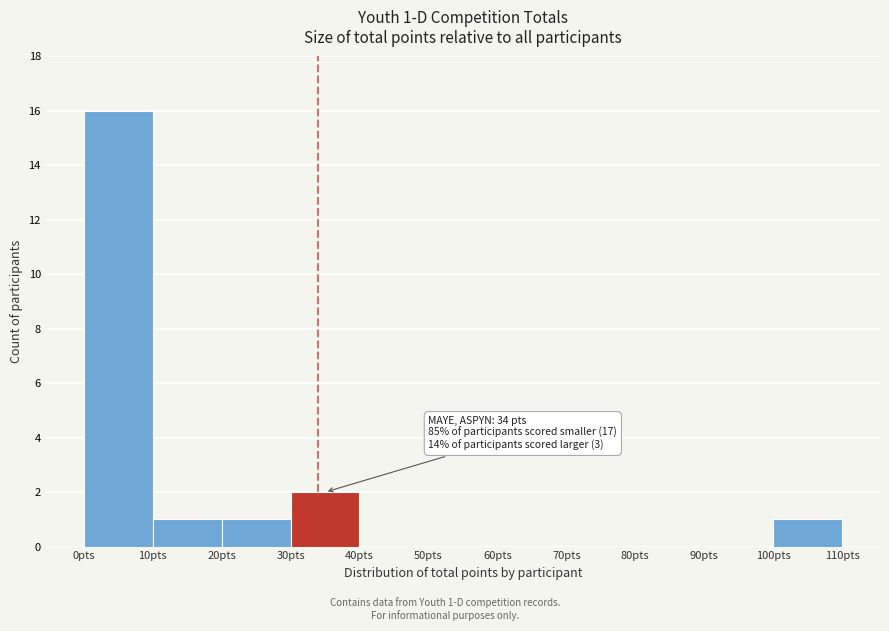

Over which range of the x-axis is the bar tallest?

0 to 10